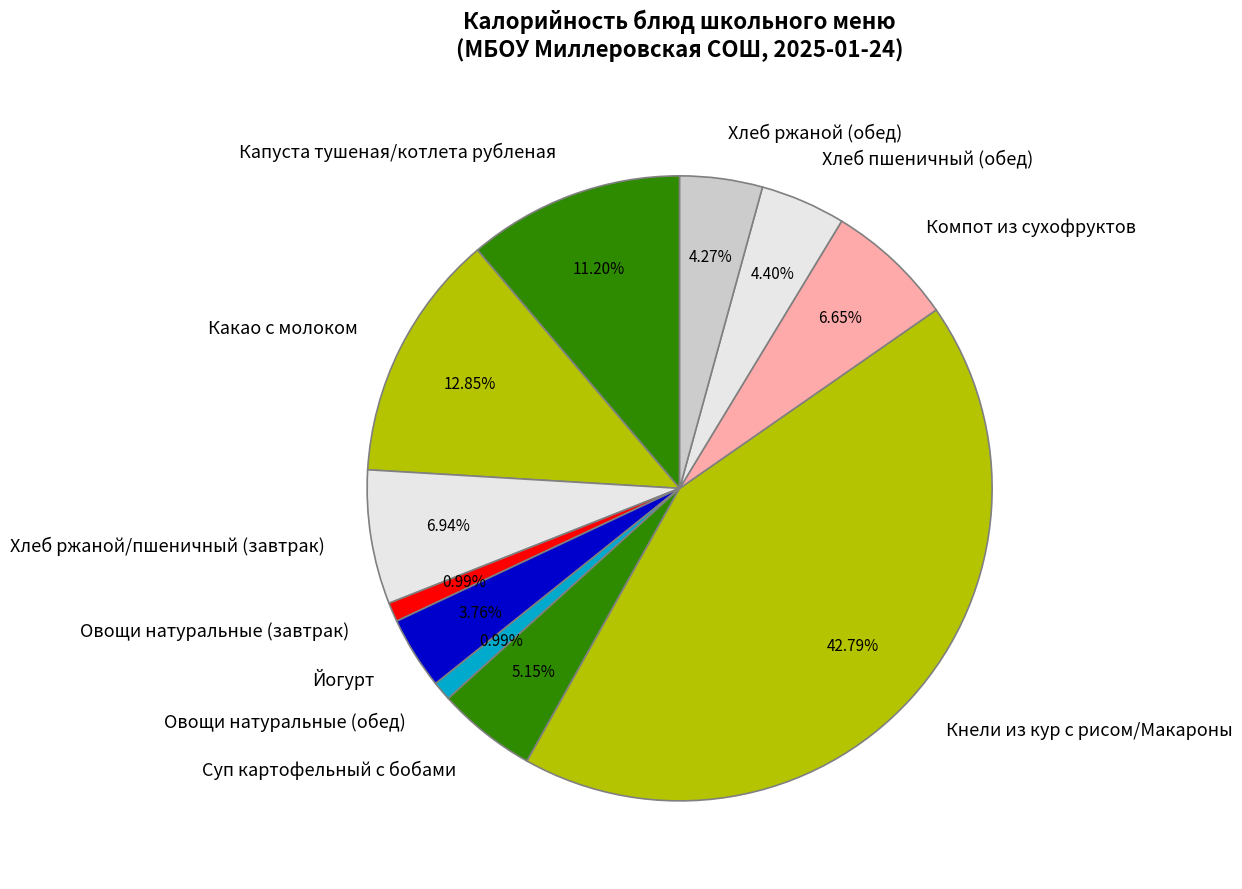

How many segments does this pie chart have?

11